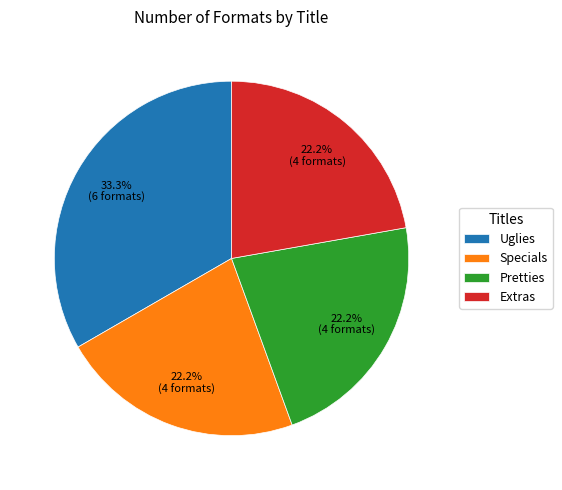

Which category has the biggest portion of the pie?

Uglies